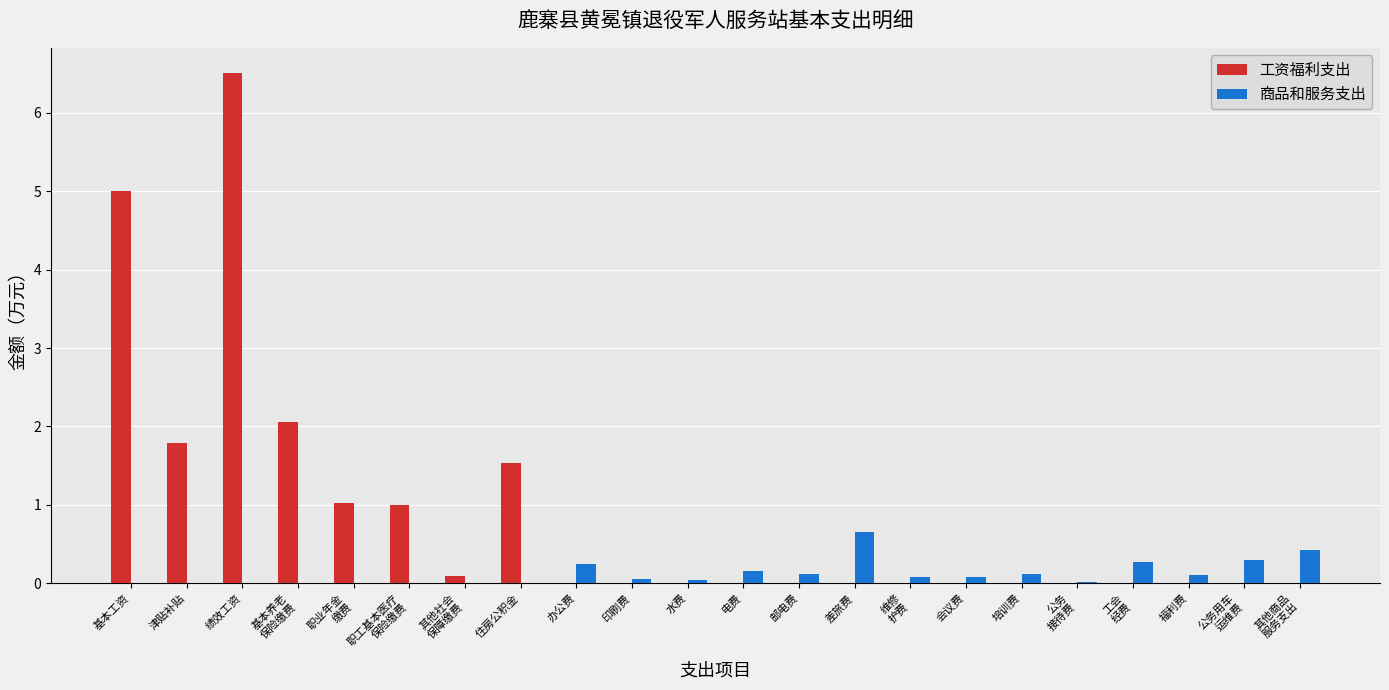

What is the sum of all 商品和服务支出 values?

2.7